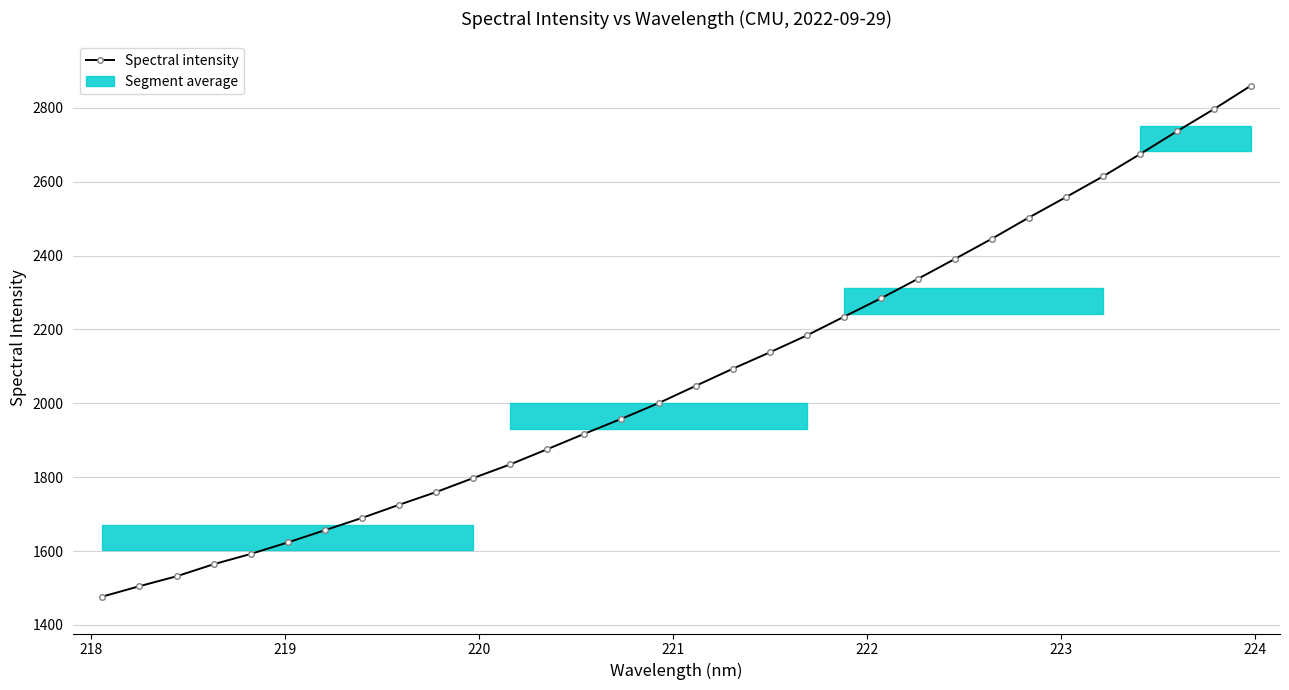

How many data points are less than 2047?

16